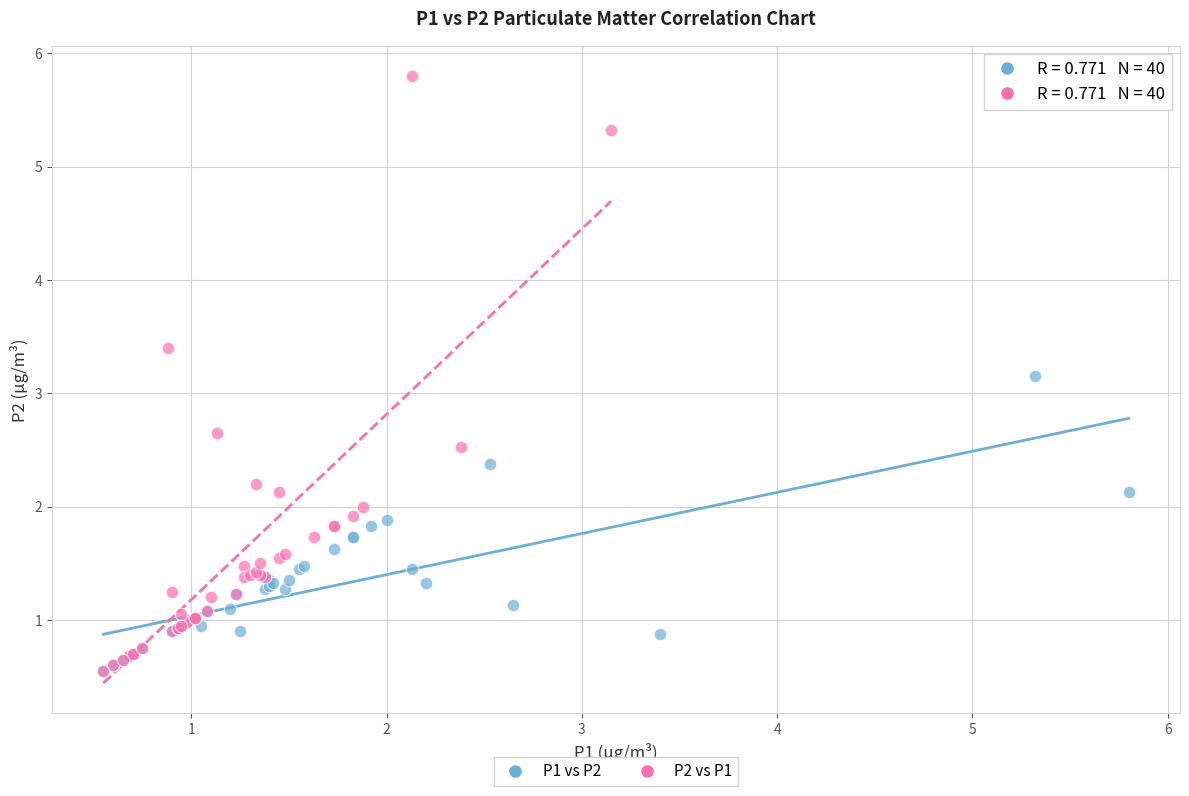

Which series has the widest spread of Y values?

P2 vs P1